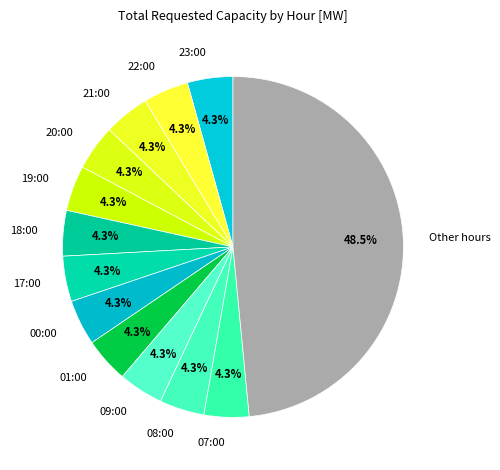

Is there any slice that represents more than half of the pie?

No